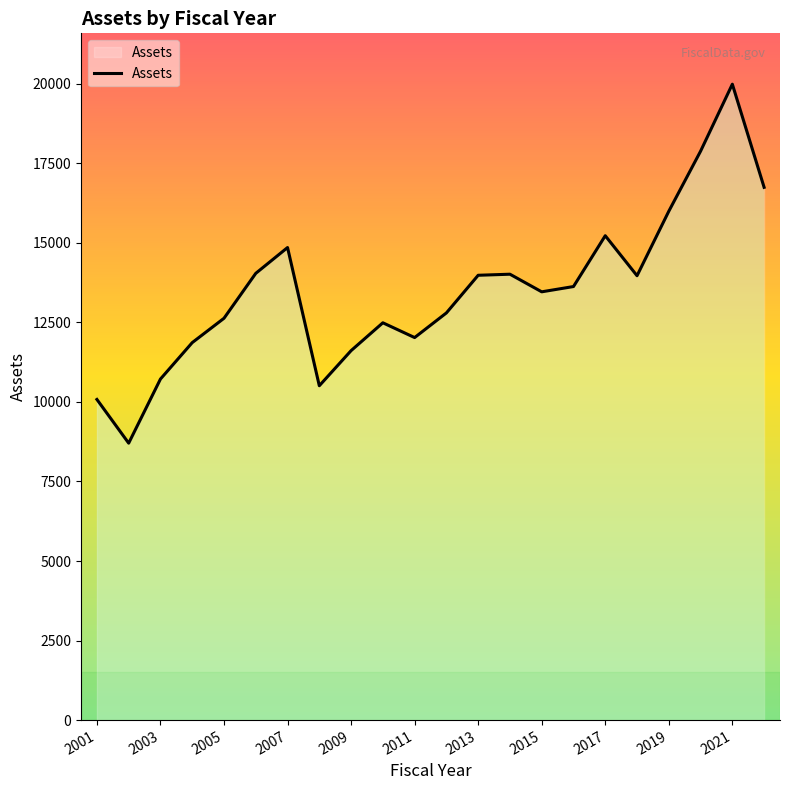

What is the greatest value displayed?

19985.6